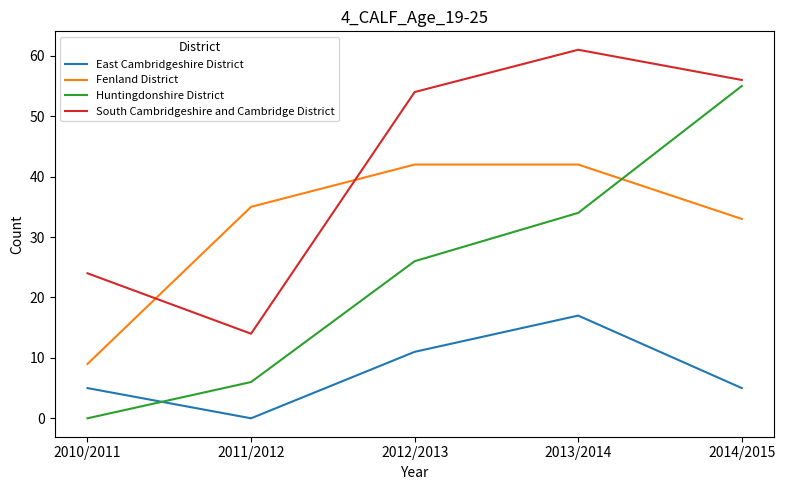

True or false: South Cambridgeshire and Cambridge District and Huntingdonshire District intersect in this chart.

False